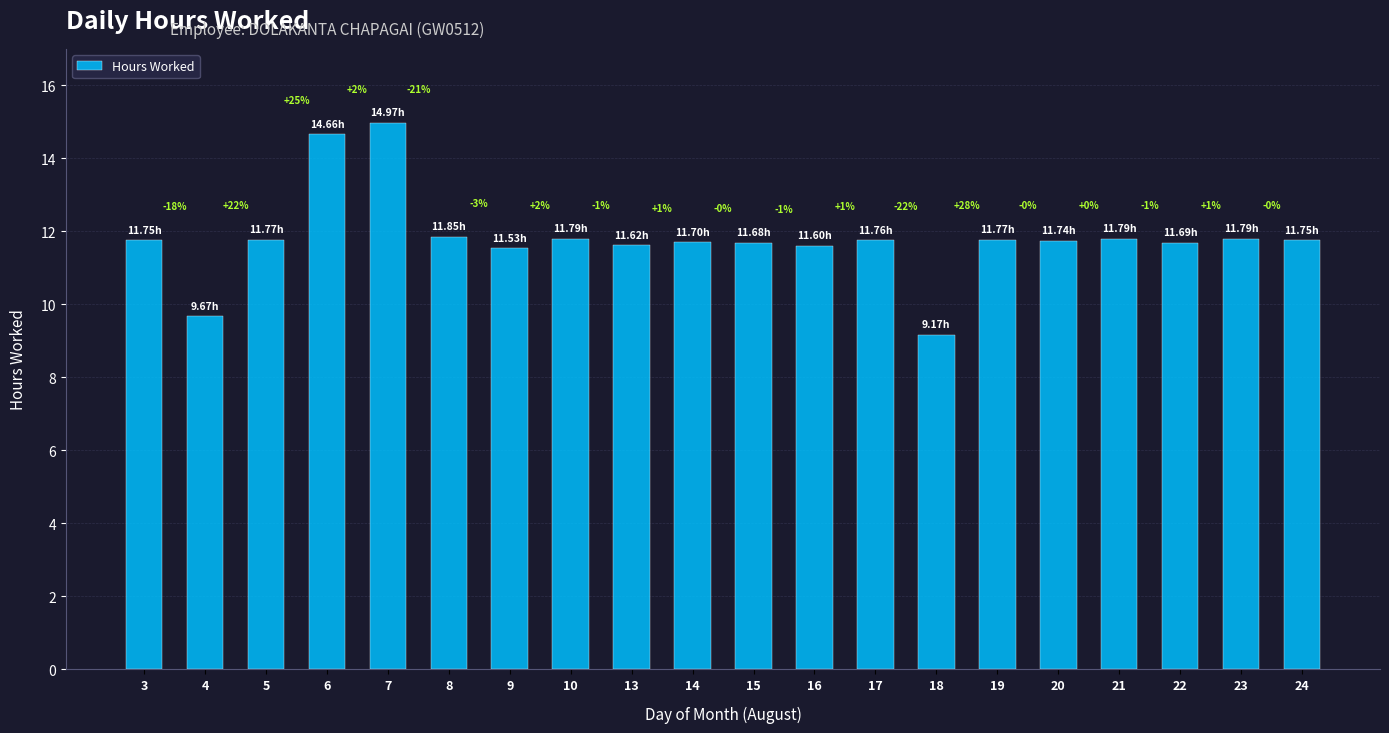

The value at 18 is 14.8. True or false?

False